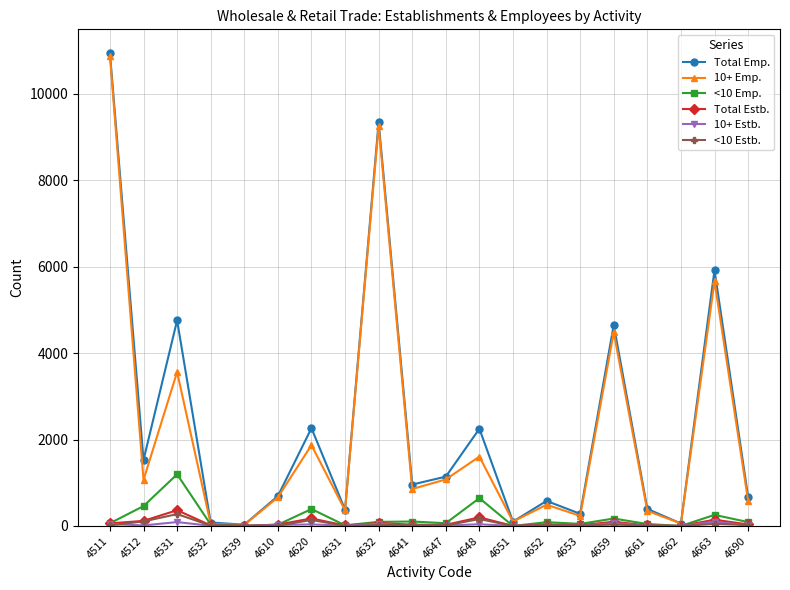

True or false: Total Emp. has a value of 57 at 4662.

True